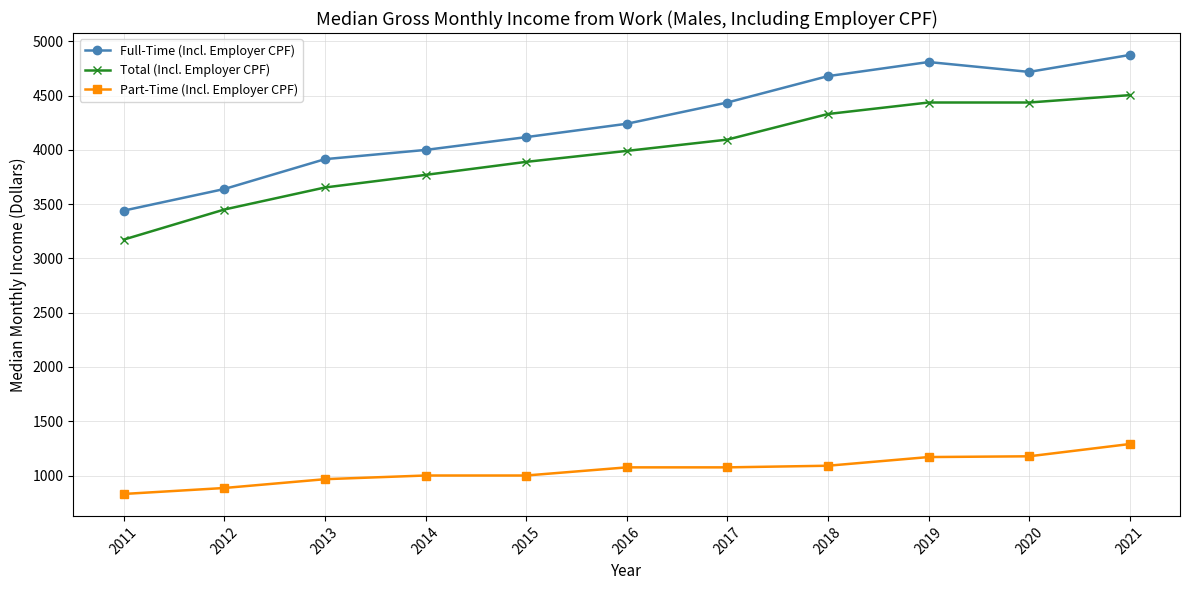

What is the difference between the maximum and minimum values in the Part-Time (Incl. Employer CPF) series?

460